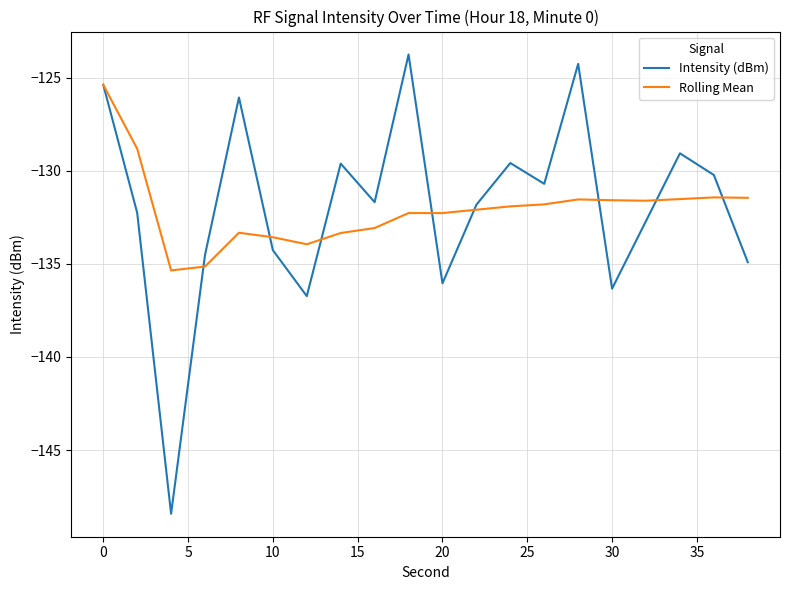

What is the greatest value displayed?

-123.7